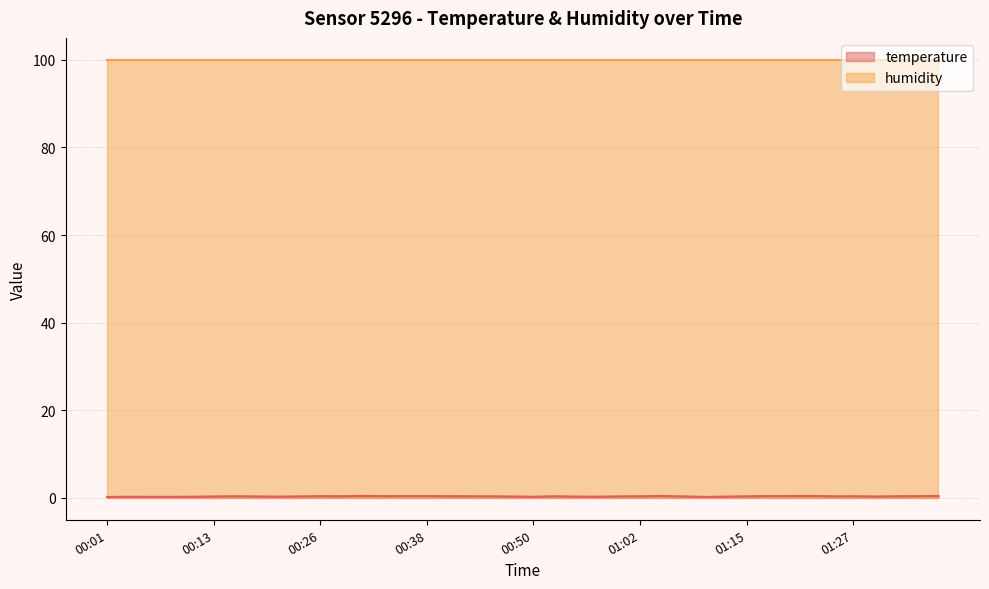

What value does the data have at 00:53?

0.4